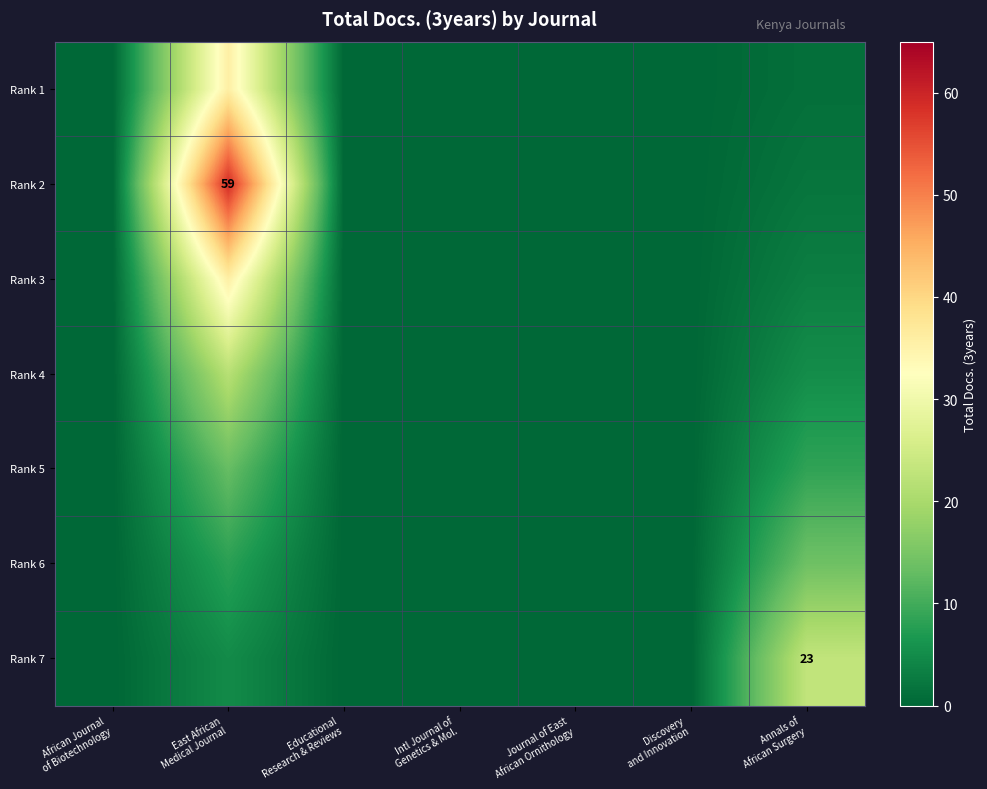

What is the greatest value displayed?

59.0